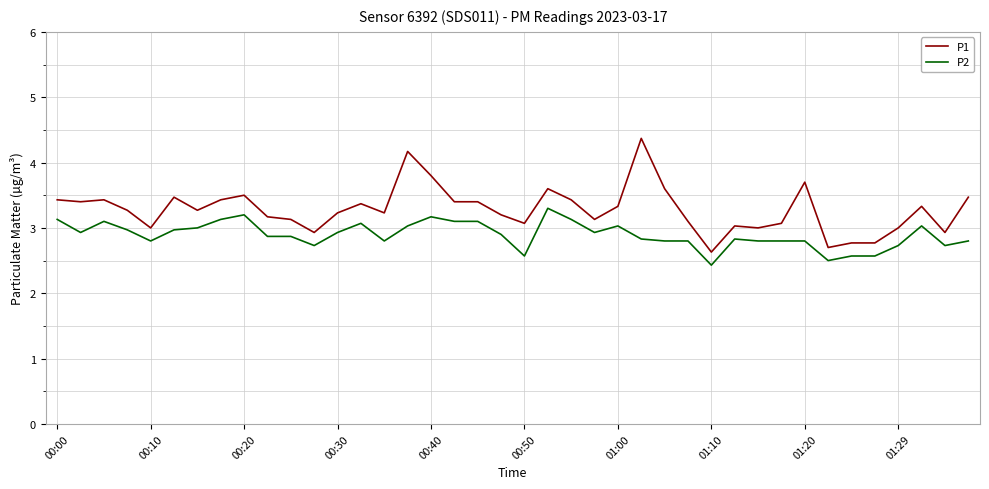

How many lines are shown in the chart?

2